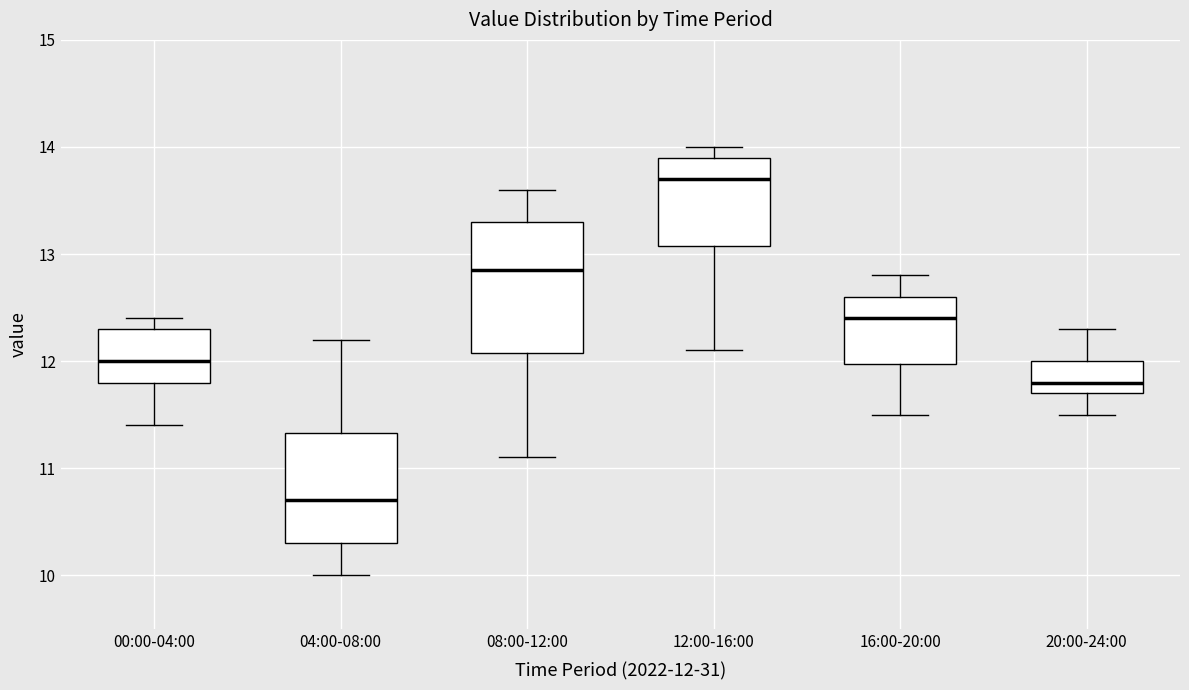

Which box's median line is the highest?

12:00-16:00